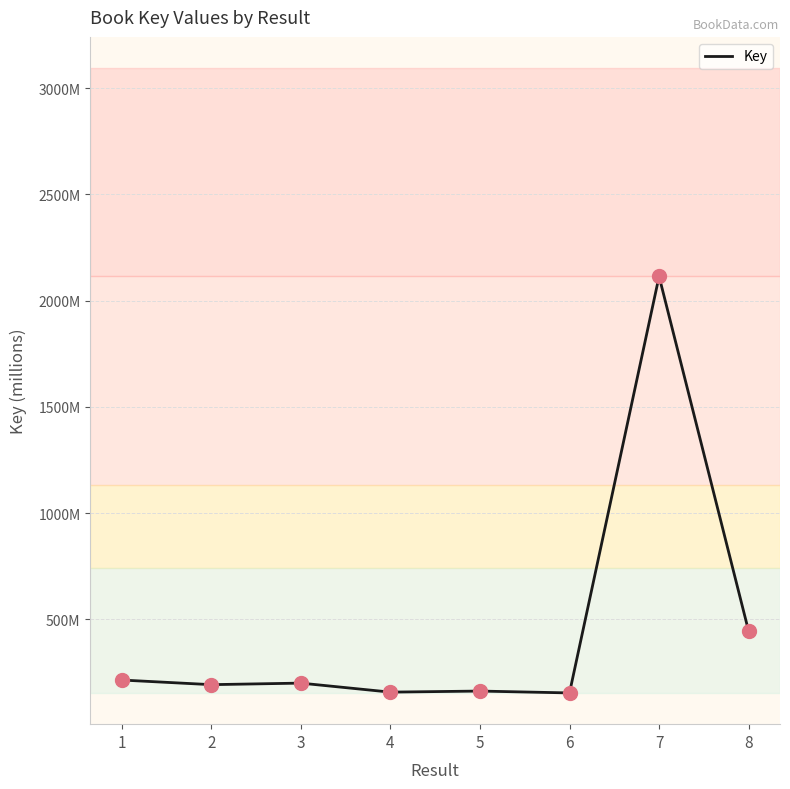

What is the change in value from 1 to 2?

-21.8